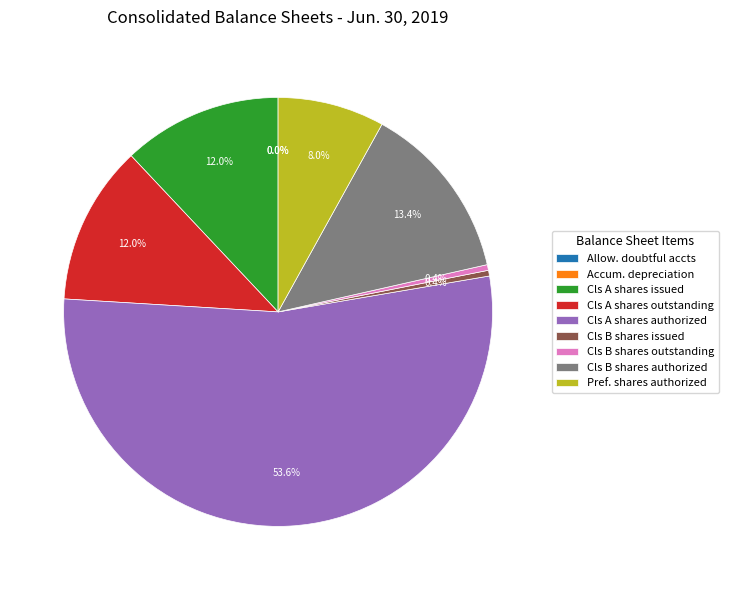

Is Pref. shares authorized the majority of the pie?

No